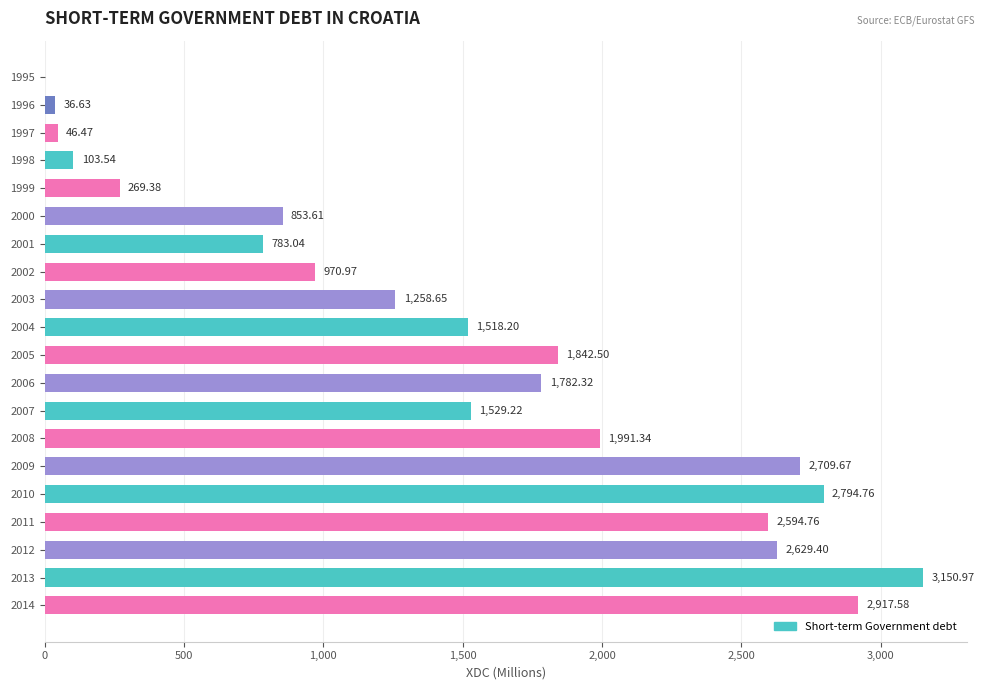

Between 2000 and 2007, which is larger?

2007